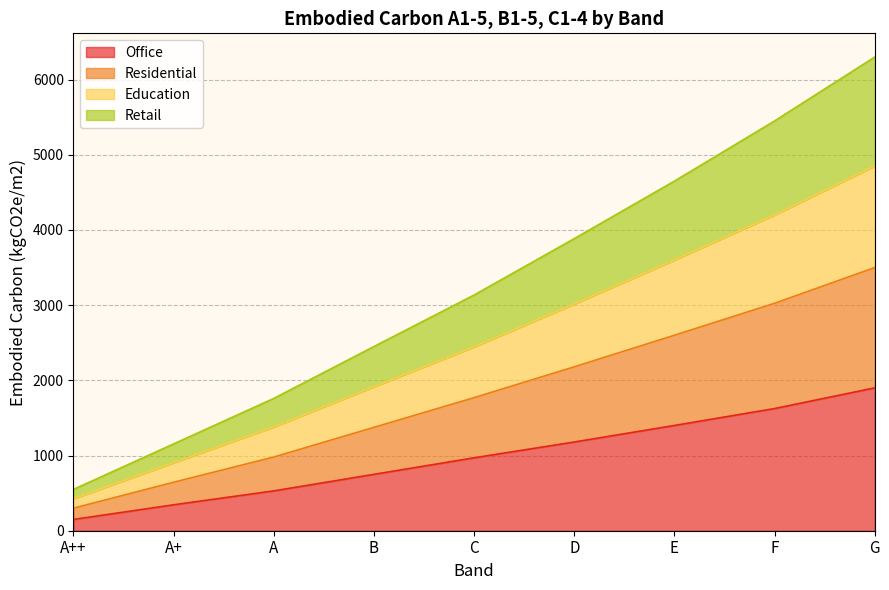

Which category has the lowest value in the Office series?

A++